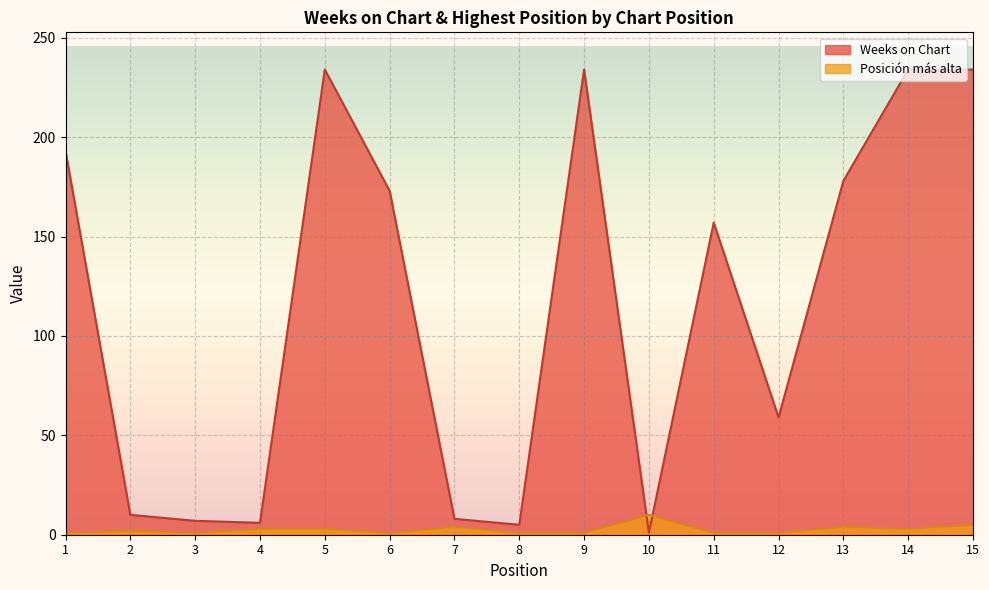

After their last crossing, which series has the higher values: Weeks on Chart or Posicion mas alta?

Weeks on Chart